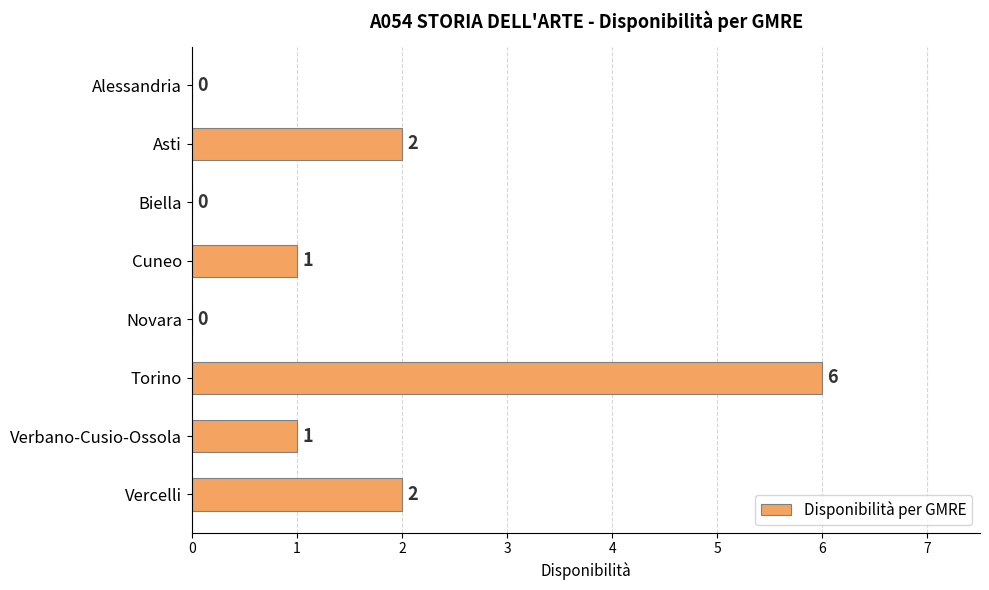

Reading top to bottom, list all the values displayed in this chart.

Alessandria=0	Asti=2	Biella=0	Cuneo=1	Novara=0	Torino=6	Verbano-Cusio-Ossola=1	Vercelli=2